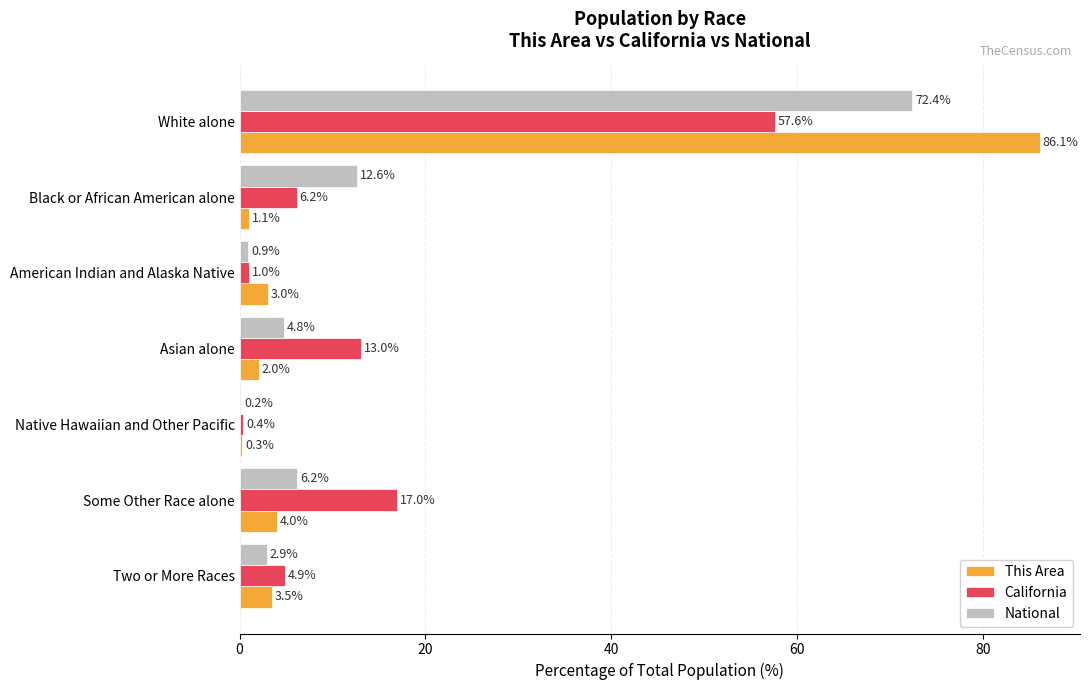

Is the value of National at White alone greater than the value of This Area at American Indian and Alaska Native?

Yes